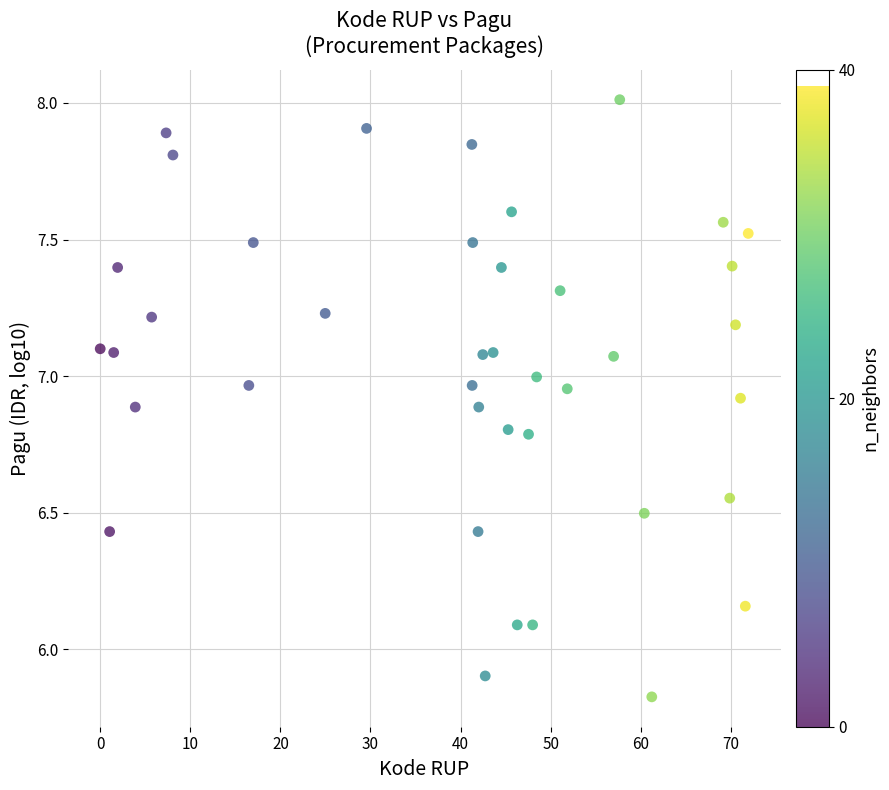

What is the range of X values (max minus min)?

71.9